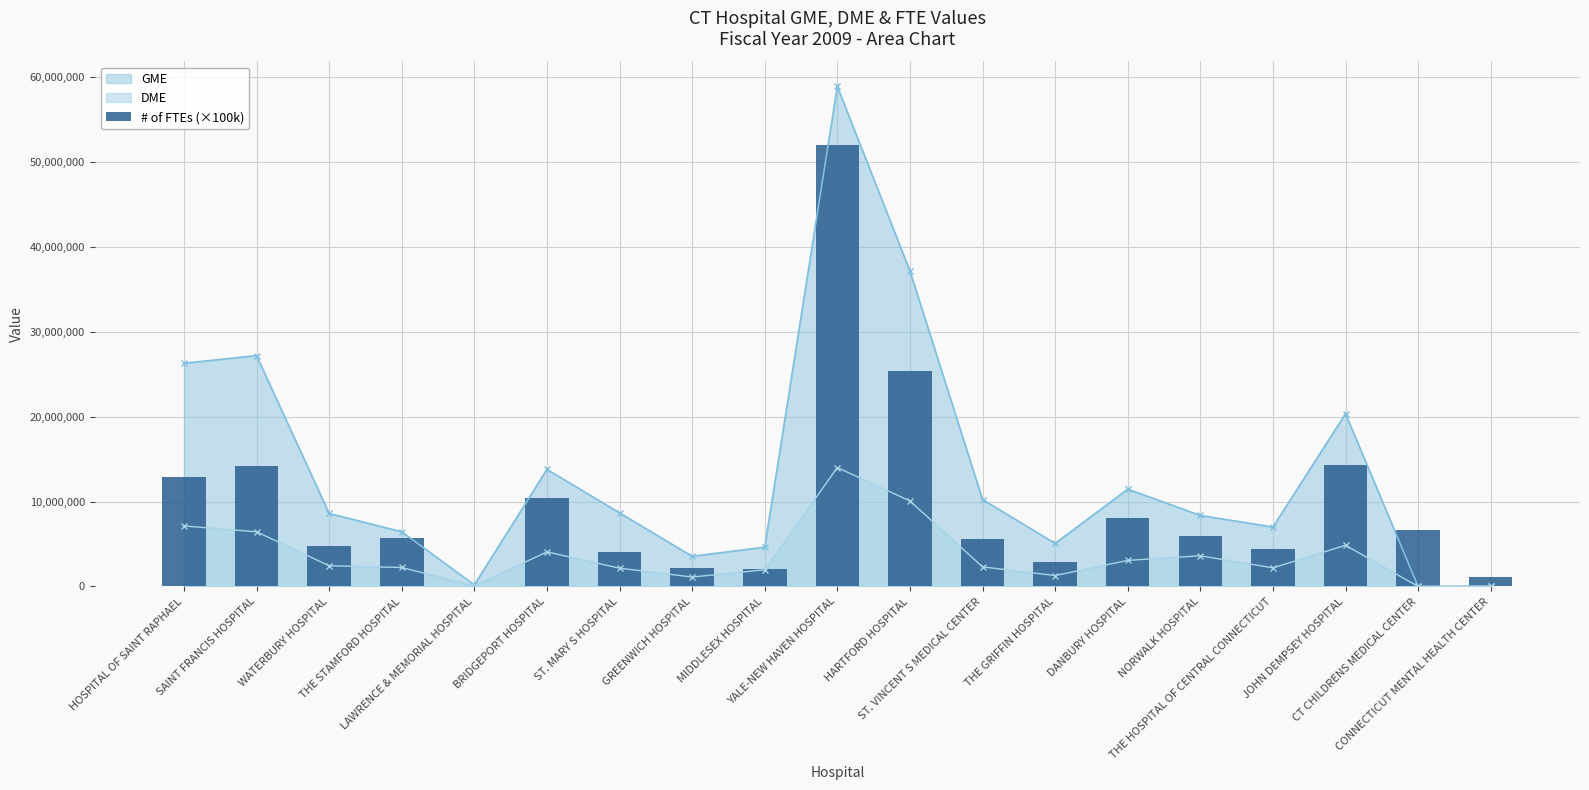

Where does the data first go above 5747000?

HOSPITAL OF SAINT RAPHAEL